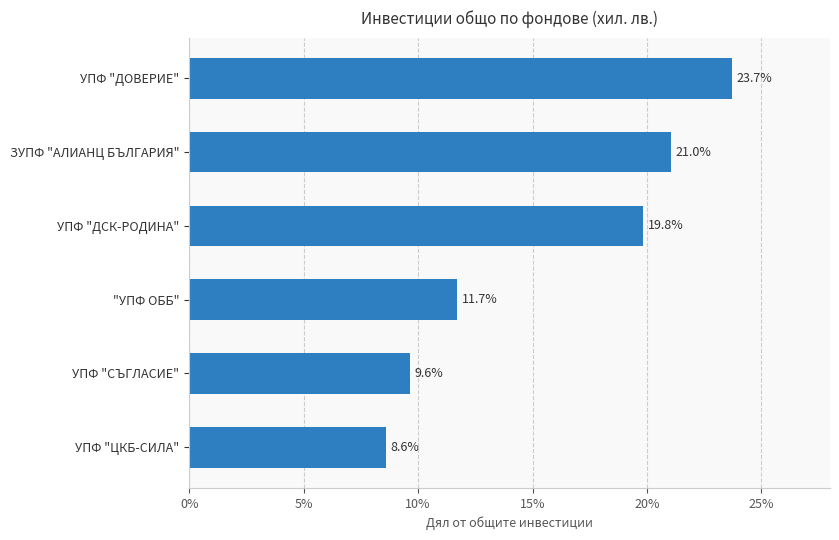

Reading bottom to top, transcribe all the data shown in this chart.

8.6	9.6	11.7	19.8	21.0	23.7